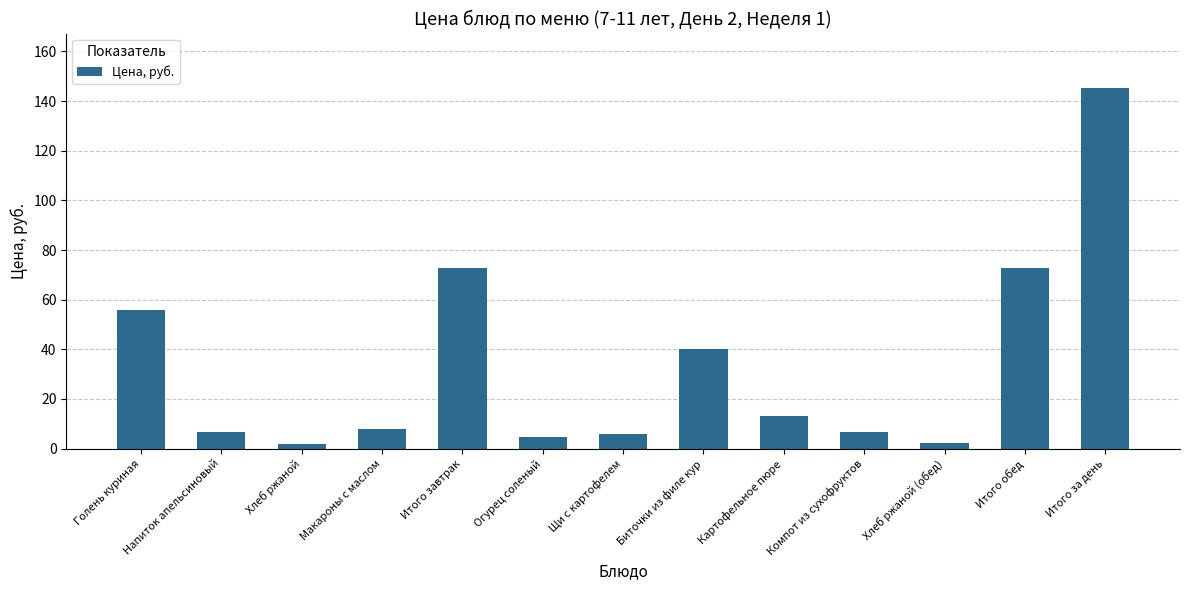

How many bars are there in total?

13